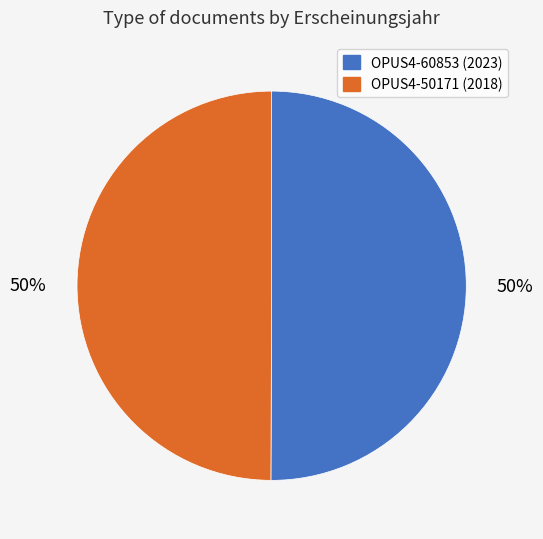

Is the sum of OPUS4-60853 (2023) and OPUS4-50171 (2018) greater than half?

Yes